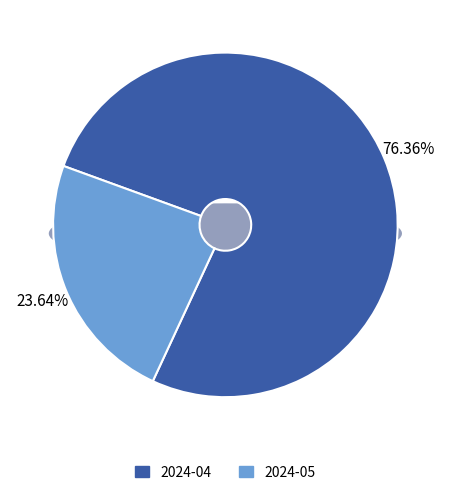

Do 2024-04 and 2024-05 together represent more than half of the pie?

Yes